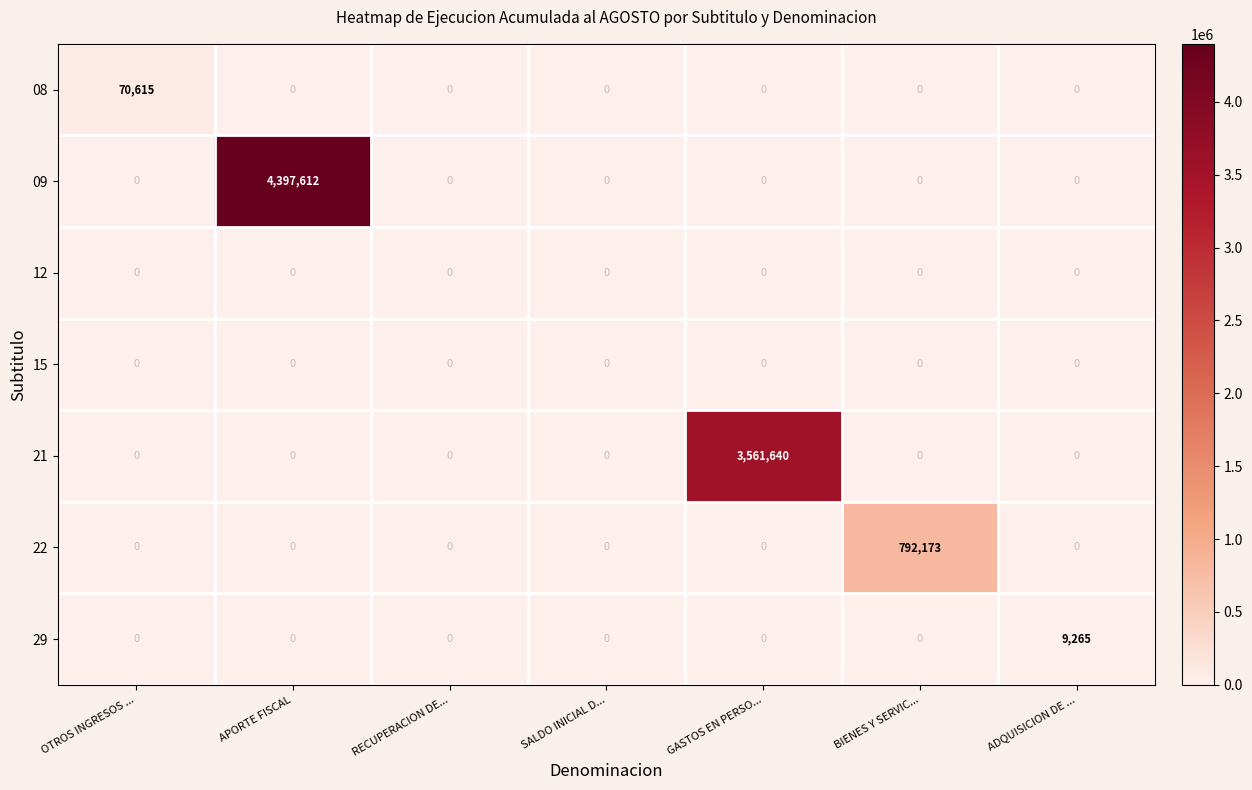

What is the spread (max minus min) of values at BIENES Y SERVIC...?

792173